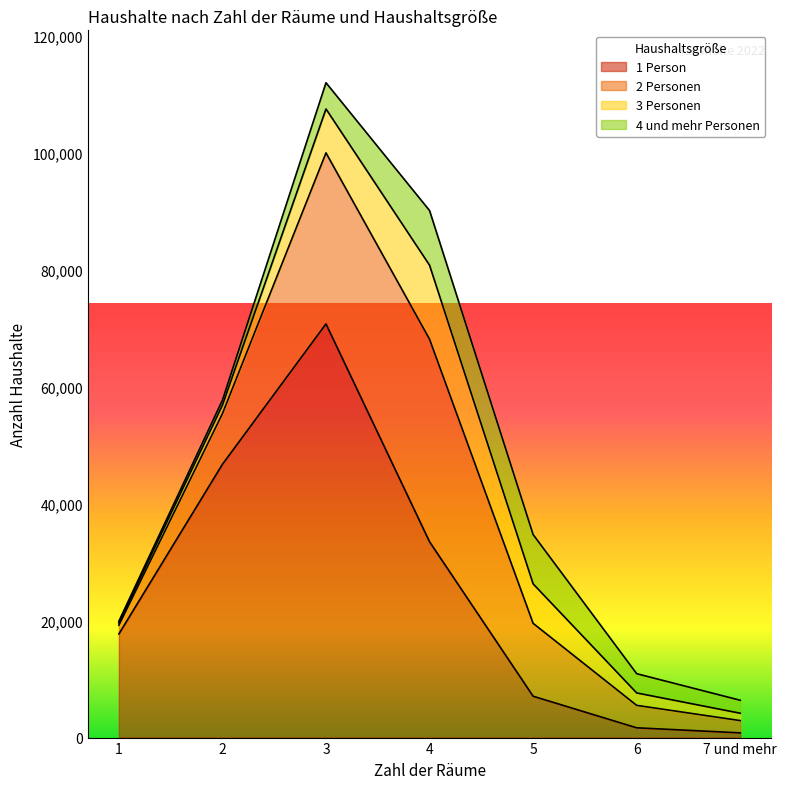

How many interior local peaks does the 1 Person series have?

1